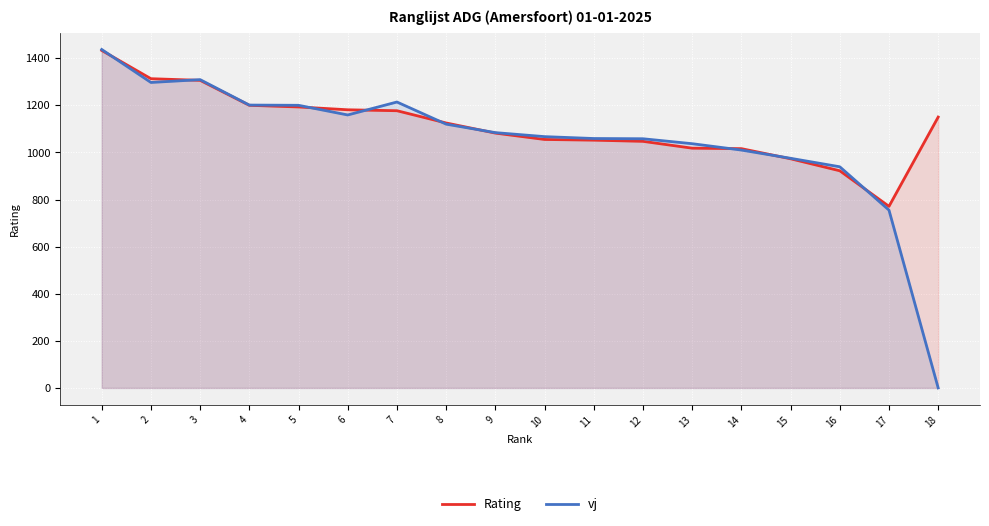

Reading left to right, list all the values displayed in this chart.

Rating: 1=1433	2=1313	3=1306	4=1200	5=1193	6=1181	7=1177	8=1125	9=1082	10=1055	11=1052	12=1047	13=1018	14=1016	15=973	16=922	17=771	18=1150
vj: 1=1437	2=1297	3=1309	4=1201	5=1200	6=1159	7=1214	8=1120	9=1084	10=1067	11=1059	12=1058	13=1037	14=1010	15=975	16=939	17=755	18=0